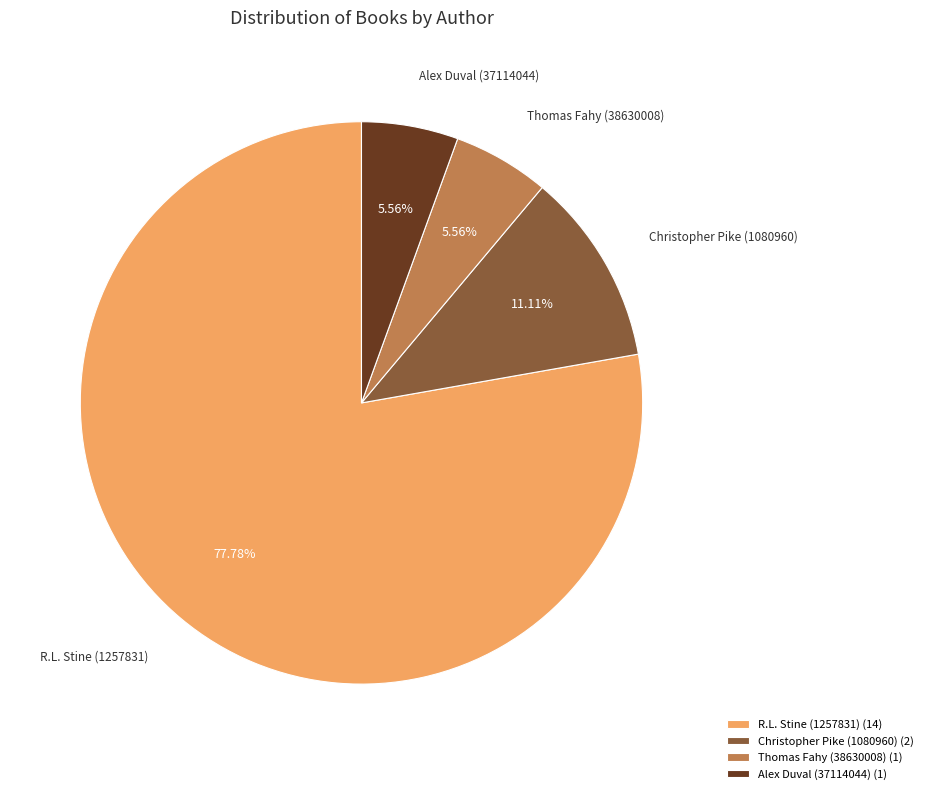

Is the sum of R.L. Stine (1257831) (14) and Alex Duval (37114044) (1) greater than half?

Yes